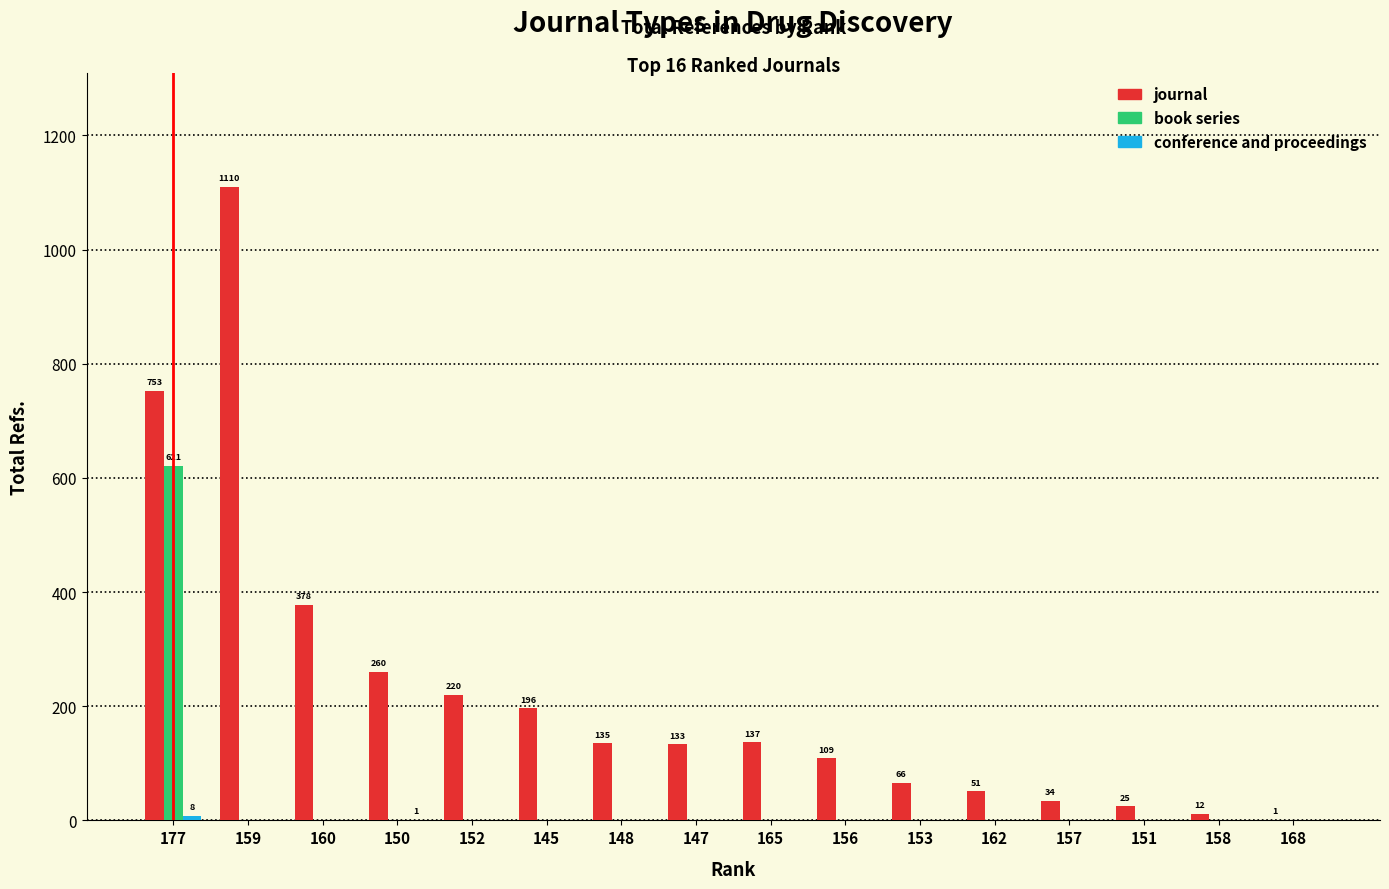

At which category is the sum across all series the highest?

177